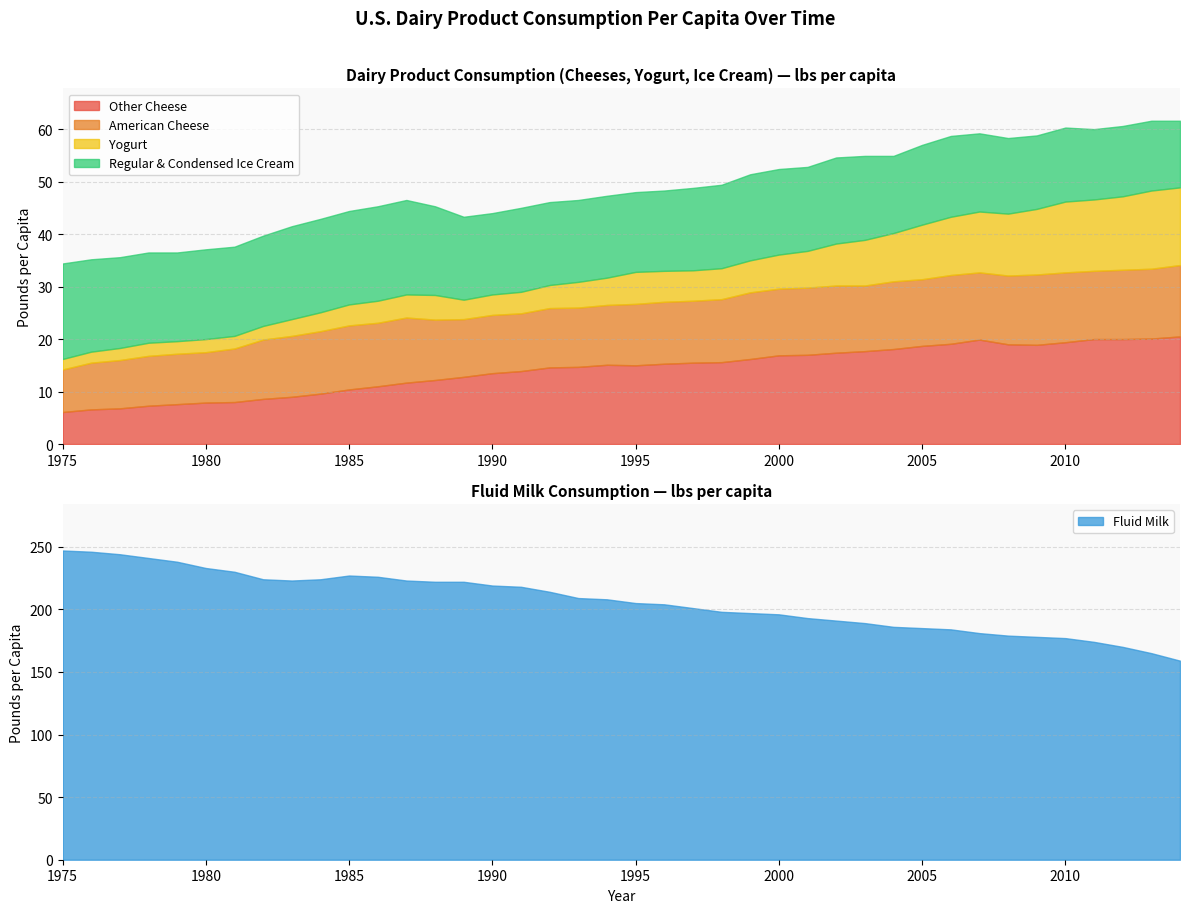

What is the value of the Other Cheese point at the 32nd from the left?

19.1